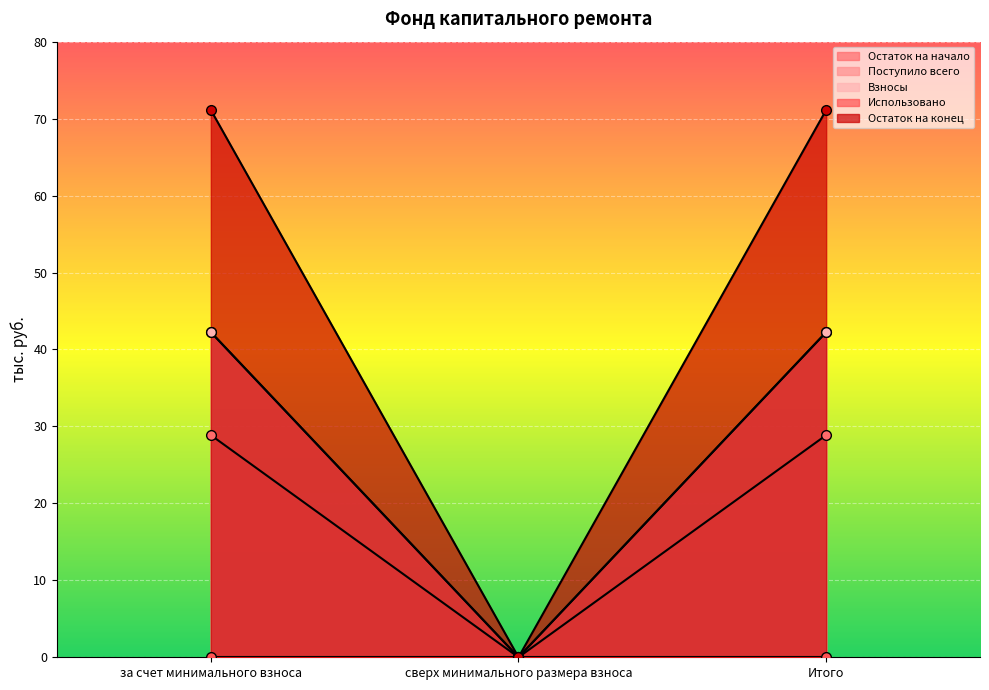

At which category is the sum across all series the highest?

за счет минимального взноса